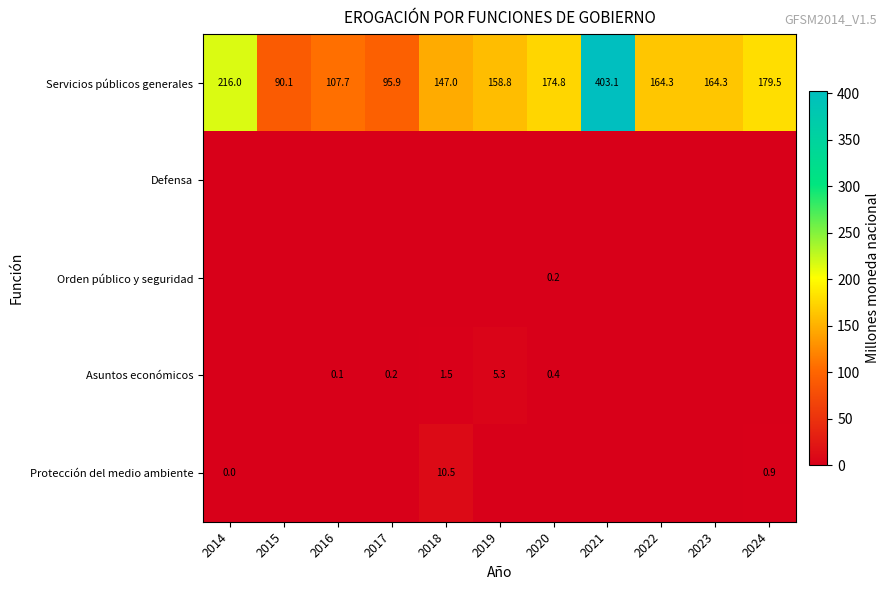

What is the approximate value of Servicios públicos generales at 2018?

147.0